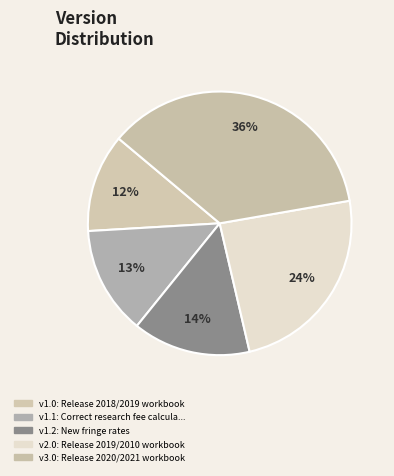

Does any single category account for the majority?

No